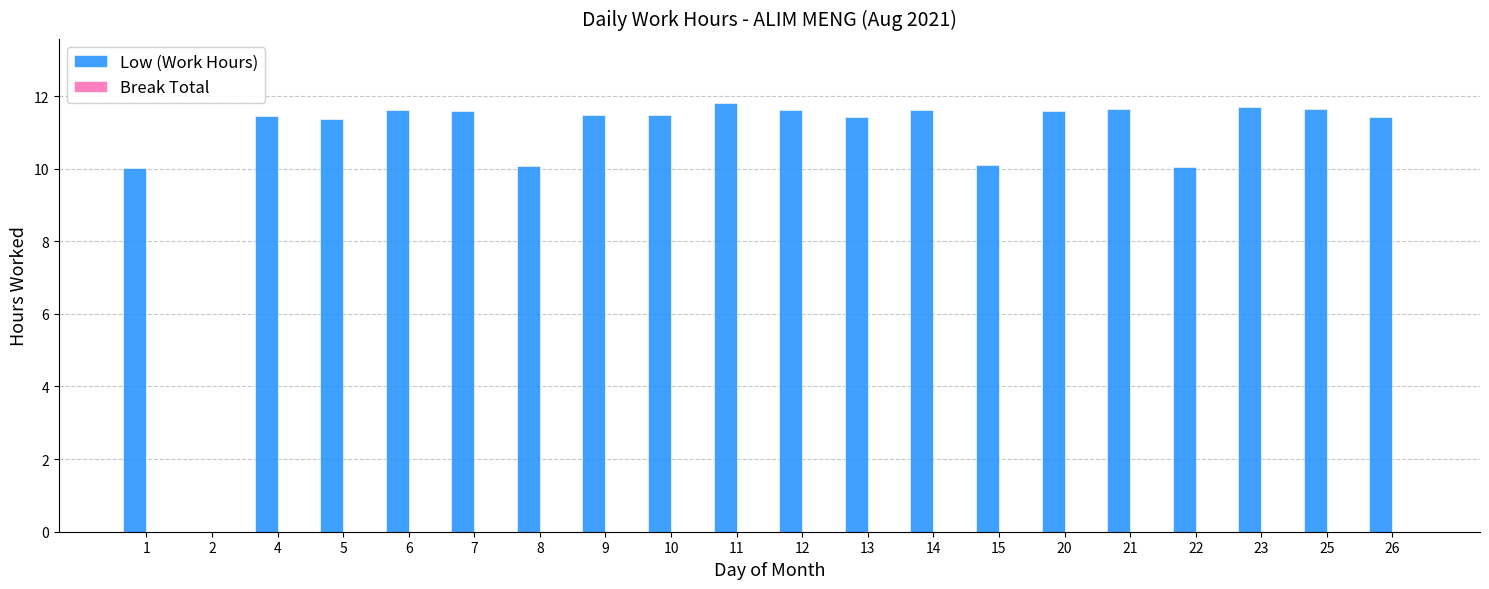

True or false: the data shows 5.9 at 20.

False